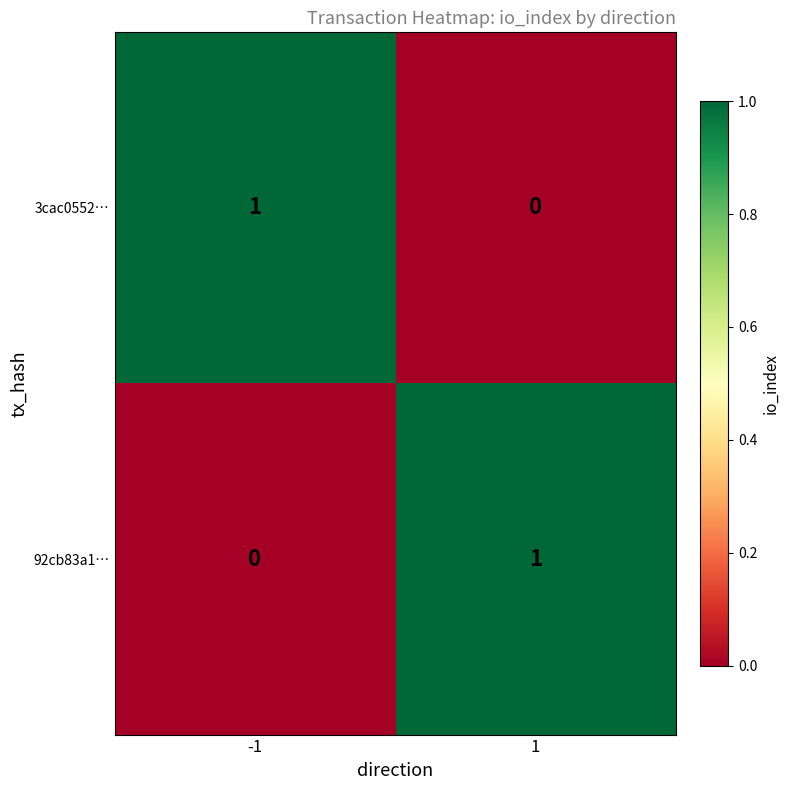

Rank the categories by 3cac0552… value from lowest to highest.

1, -1